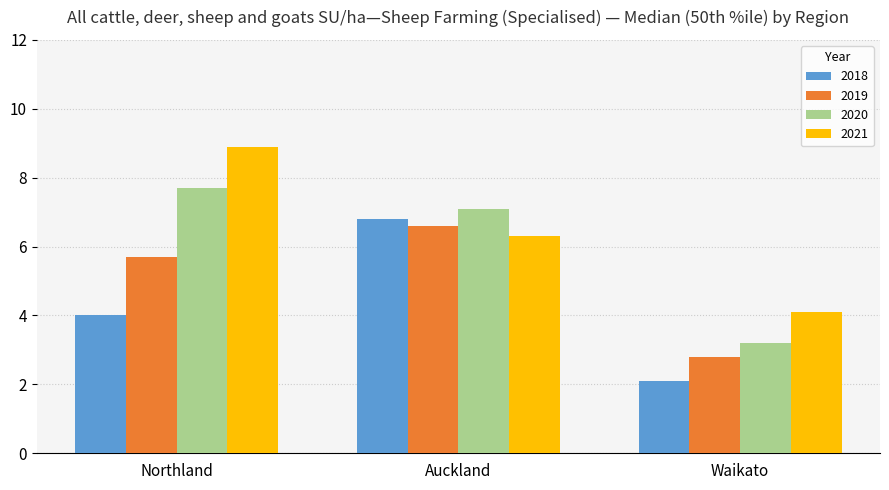

What is the average value of the 2018 series?

4.3